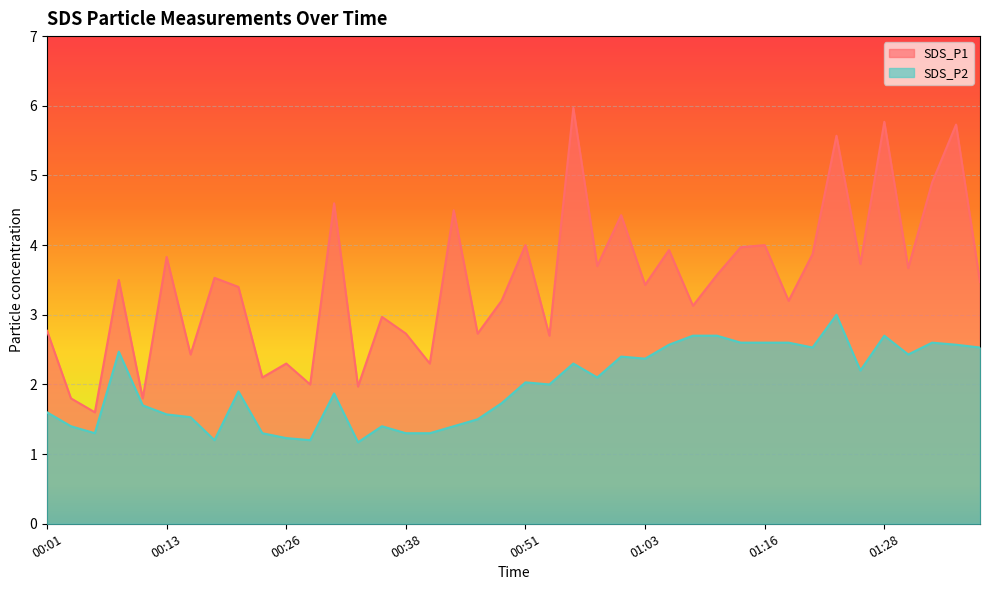

True or false: SDS_P2 has a value of 4.0 at 01:13.

False